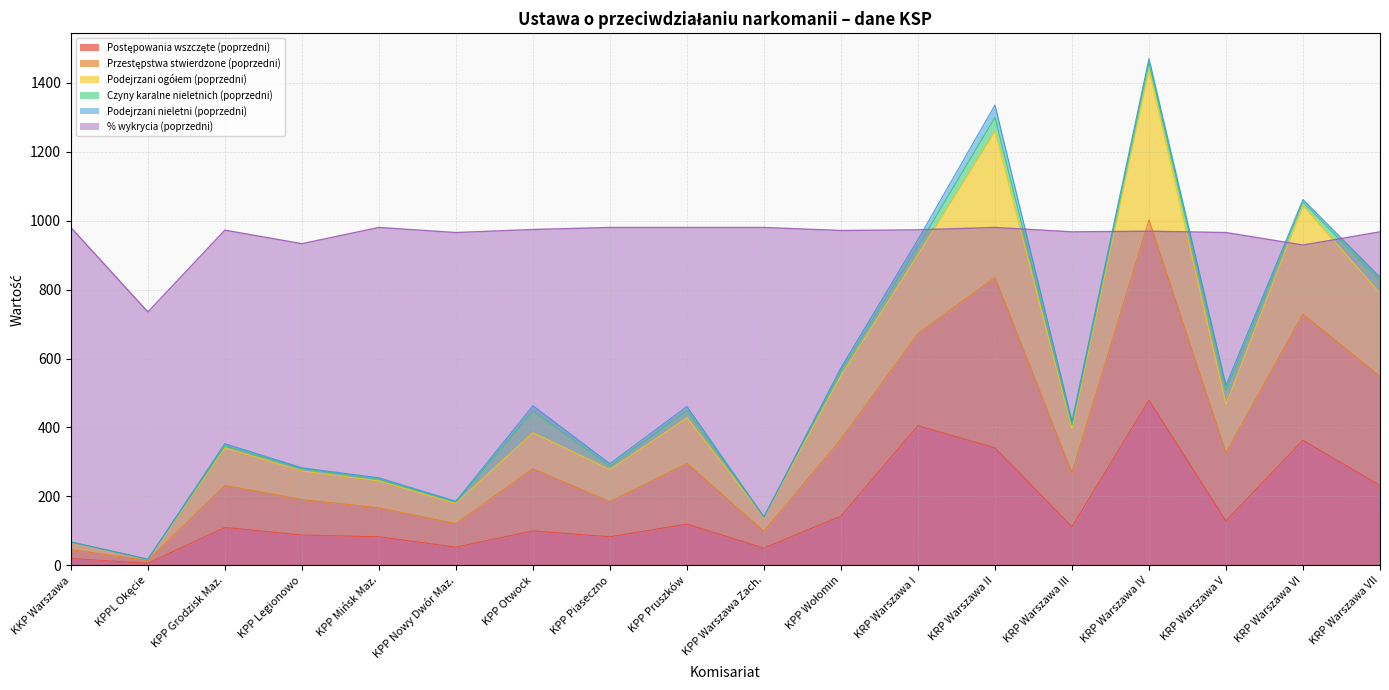

True or false: Podejrzani ogółem (poprzedni) and % wykrycia (poprzedni) cross at least once.

True